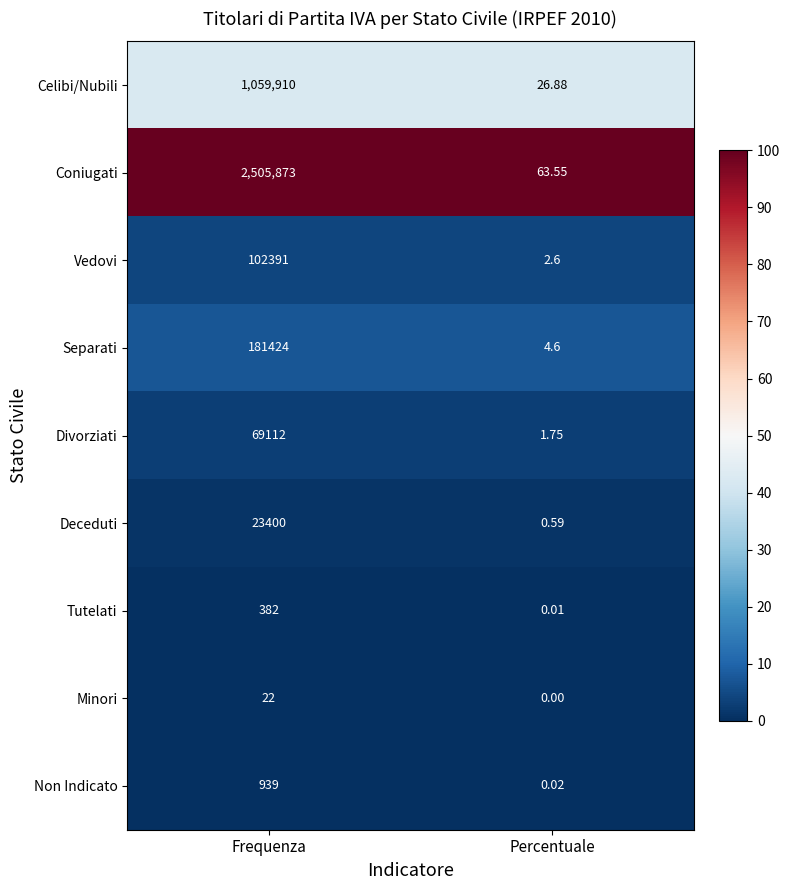

Rank the series by their maximum value, from highest to lowest.

Coniugati, Celibi/Nubili, Separati, Vedovi, Divorziati, Deceduti, Non Indicato, Tutelati, Minori